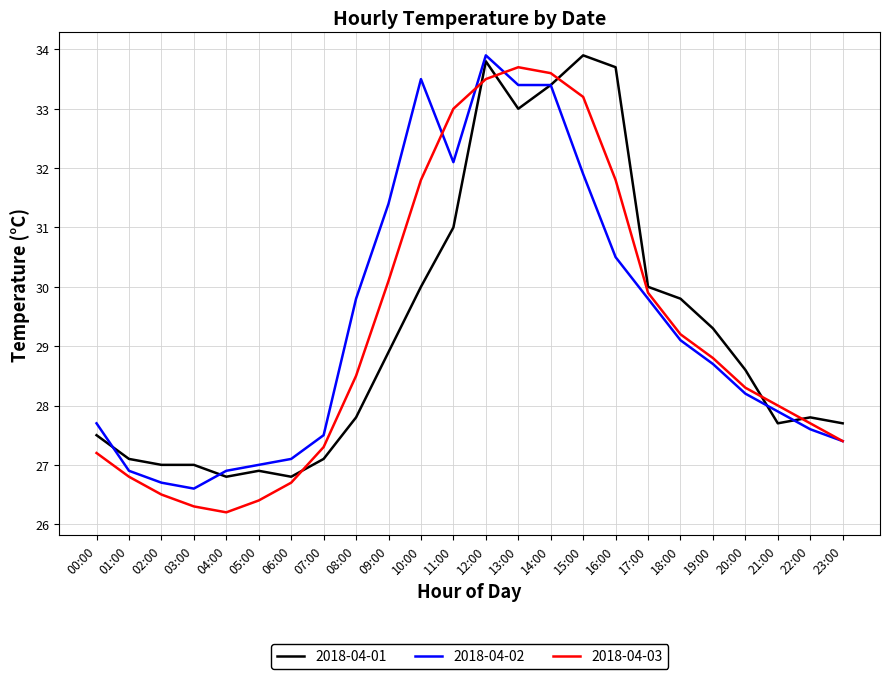

The 2018-04-01 series shows 45.6 at 17:00. True or false?

False